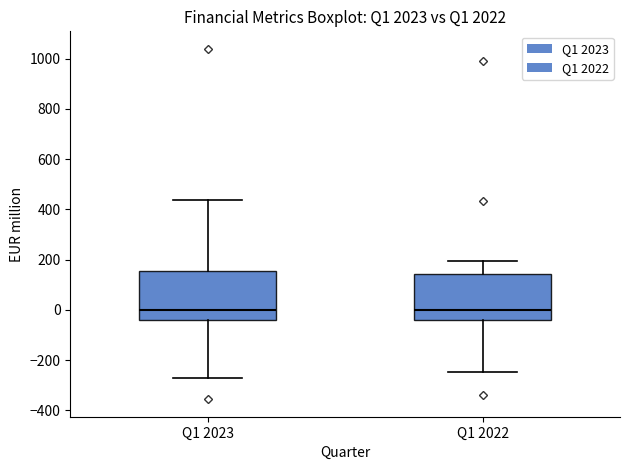

Where does the lower whisker of the box for Q1 2022 end on the y-axis? The values are not printed on the chart, so give them approximately, as read against the axis.

-240